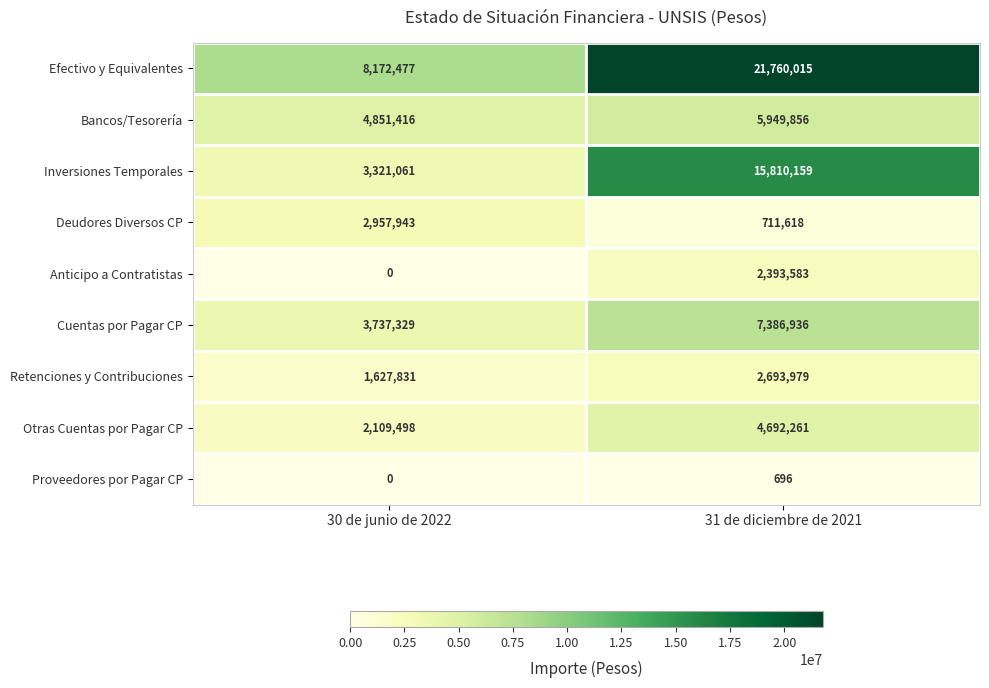

At how many categories does at least one series exceed 7782701?

2